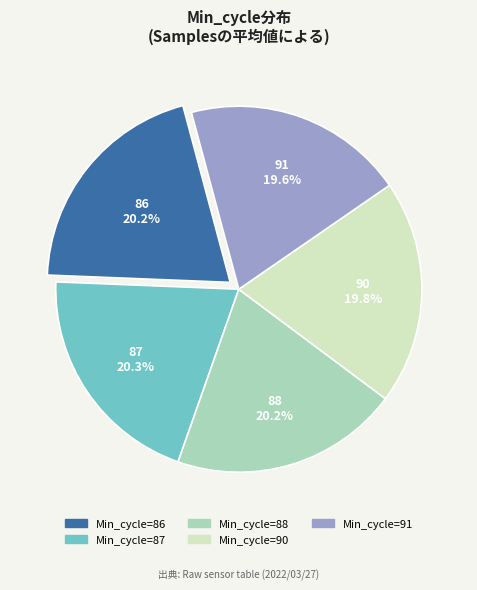

Does any single category account for the majority?

No